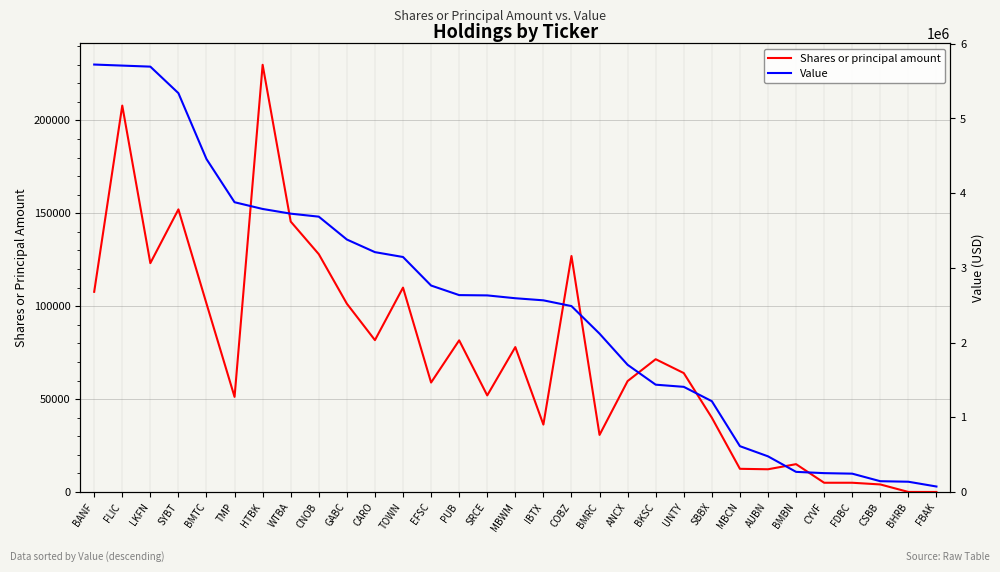

What are all the series names shown in the legend?

Shares or principal amount, Value